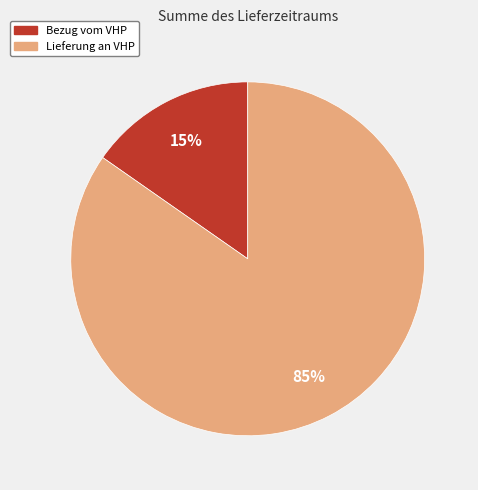

To the nearest percent, what is the average slice percentage?

50%